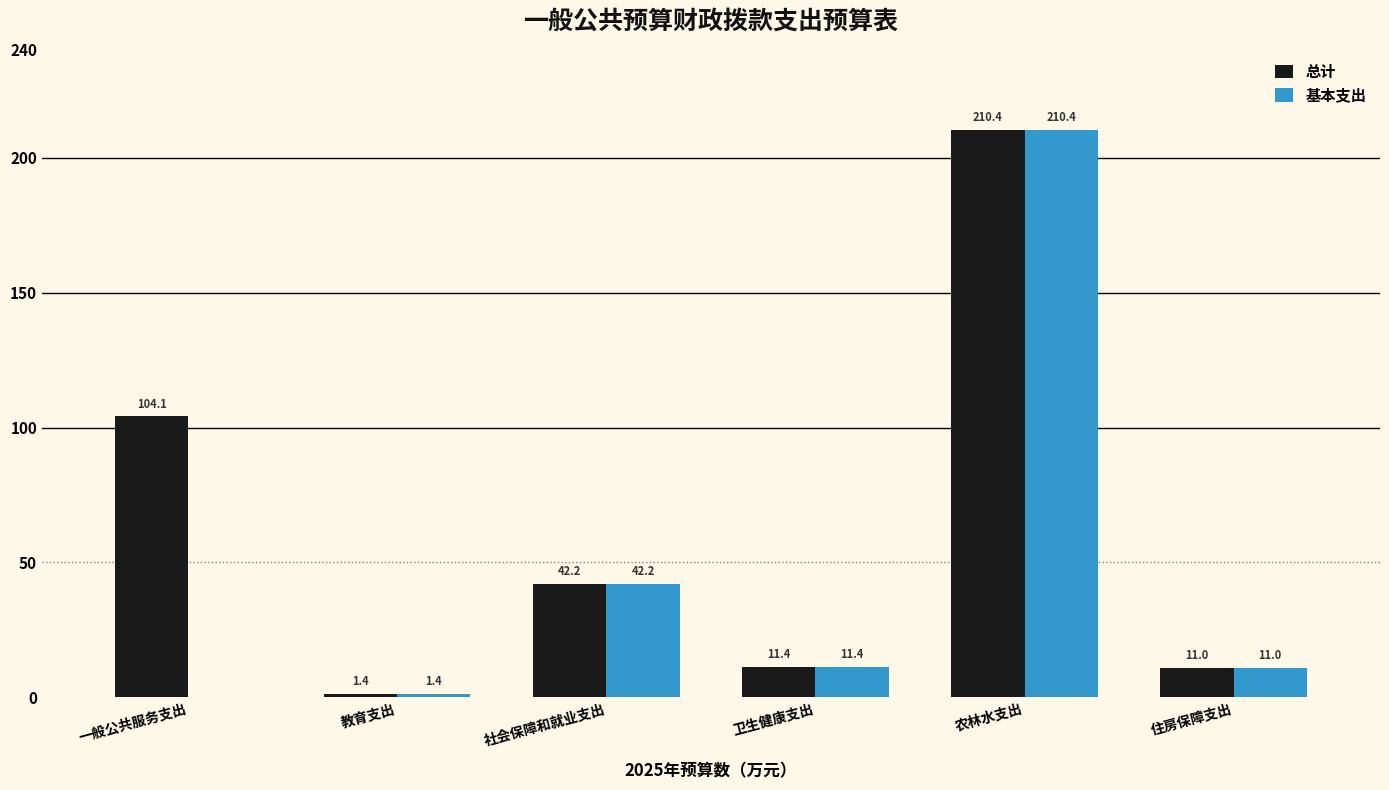

What is the average value of the 基本支出 series?

46.1